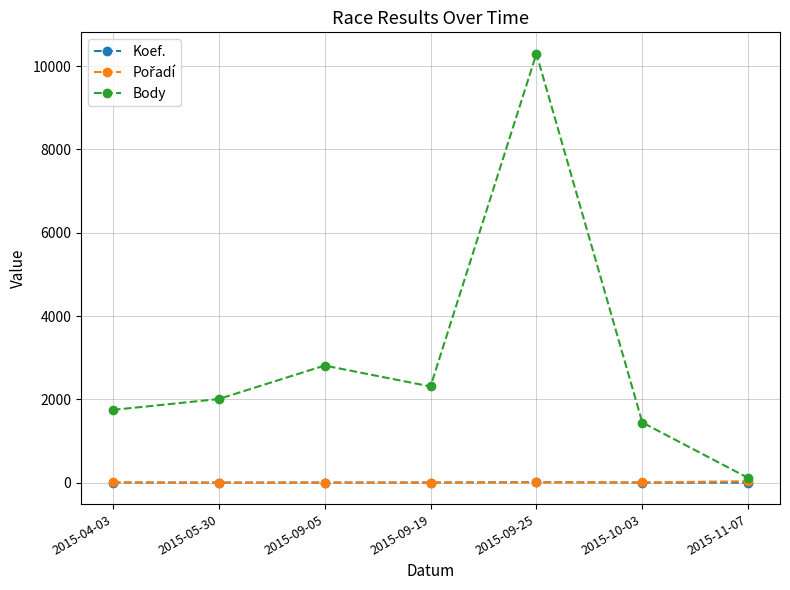

The value of Body at 2015-09-25 is 10296. True or false?

True